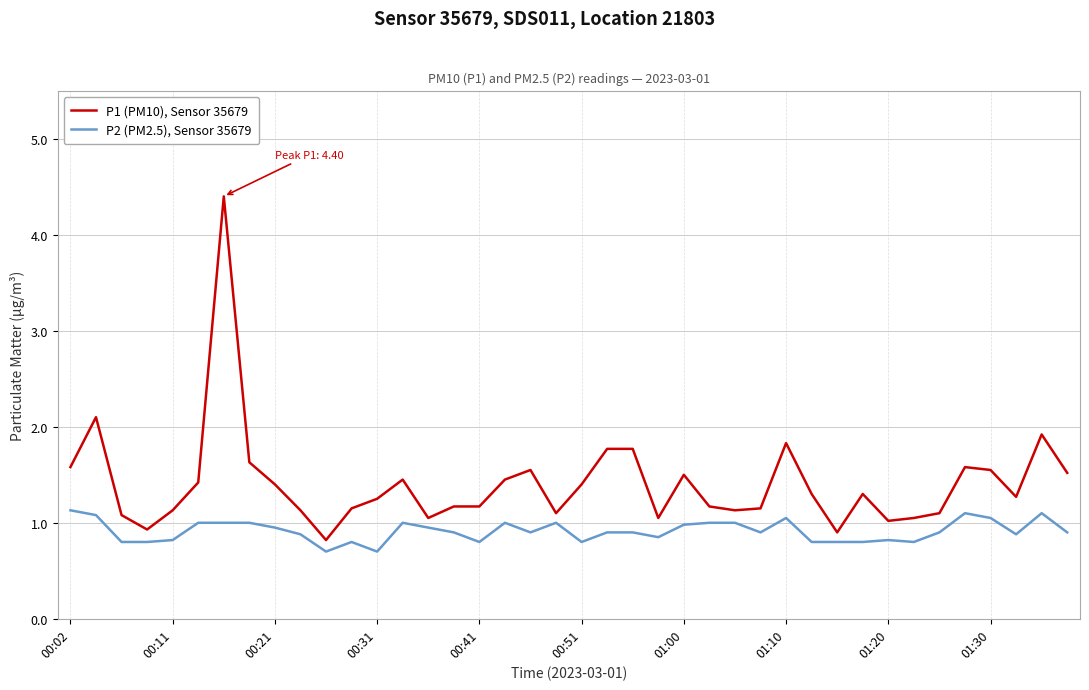

List the series in order of their overall mean, lowest first.

P2 (PM2.5), Sensor 35679, P1 (PM10), Sensor 35679